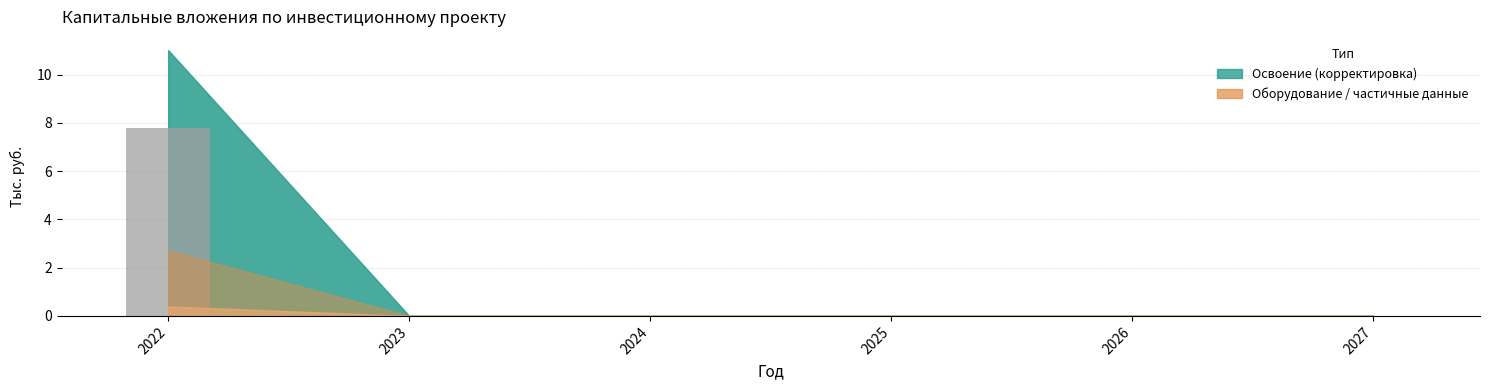

Which label corresponds to the largest value in the chart?

2022